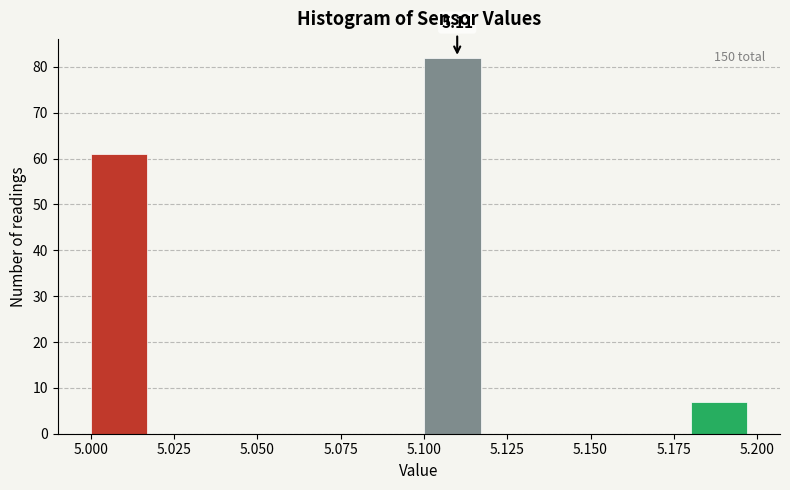

Which range on the x-axis has the tallest bar?

5.10 to 5.12